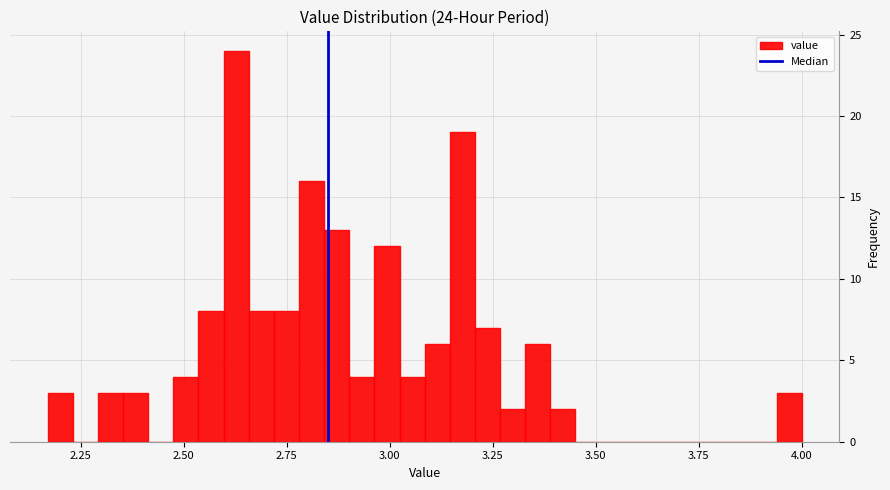

Read against the x-axis, roughly where is the centre of the tallest bar?

2.65